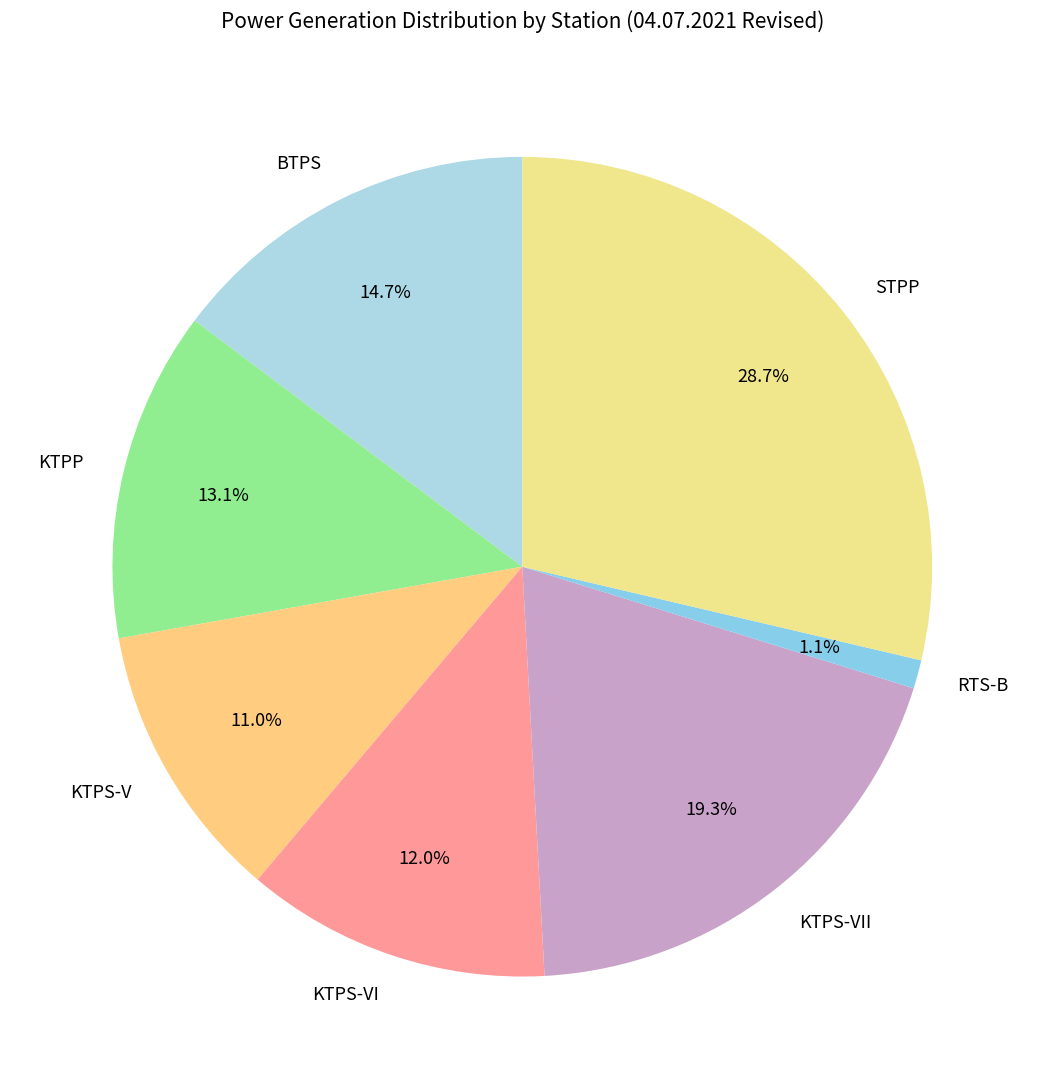

Which has a higher value, BTPS or KTPP?

BTPS